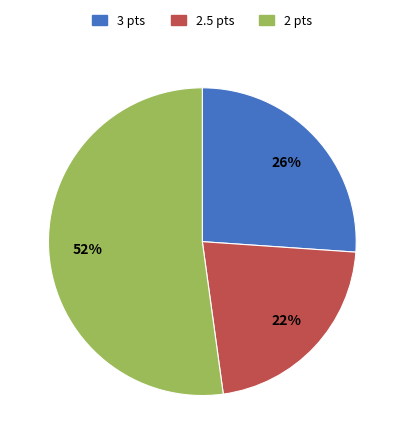

Which slice is the largest?

2 pts